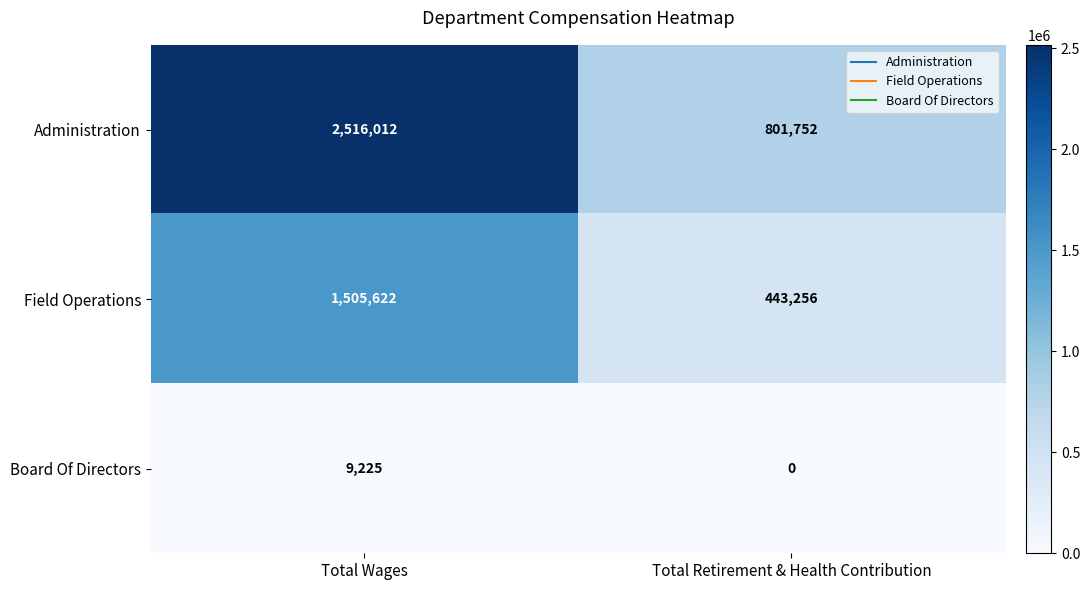

Is the value of Field Operations at Total Retirement & Health Contribution greater than the value of Board Of Directors at Total Wages?

Yes